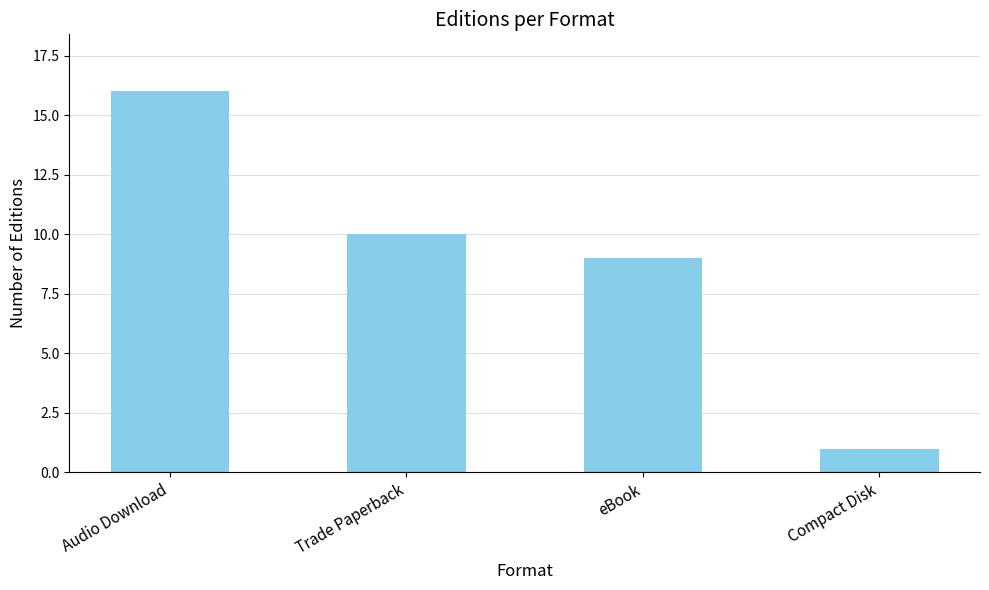

Which has a higher value, Trade Paperback or eBook?

Trade Paperback